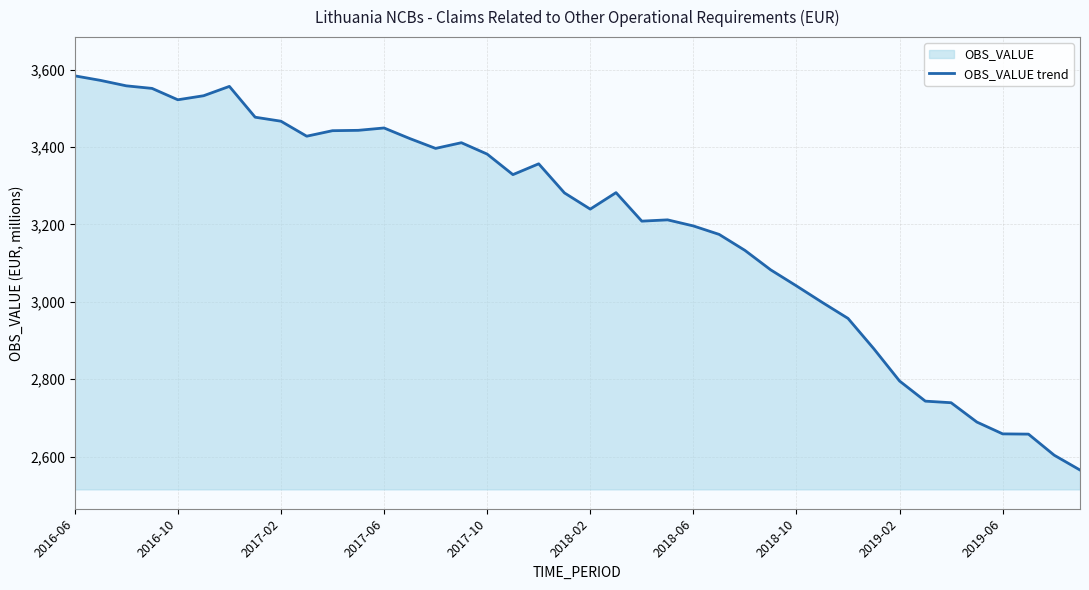

Read the value at 2018-10.

3041.2